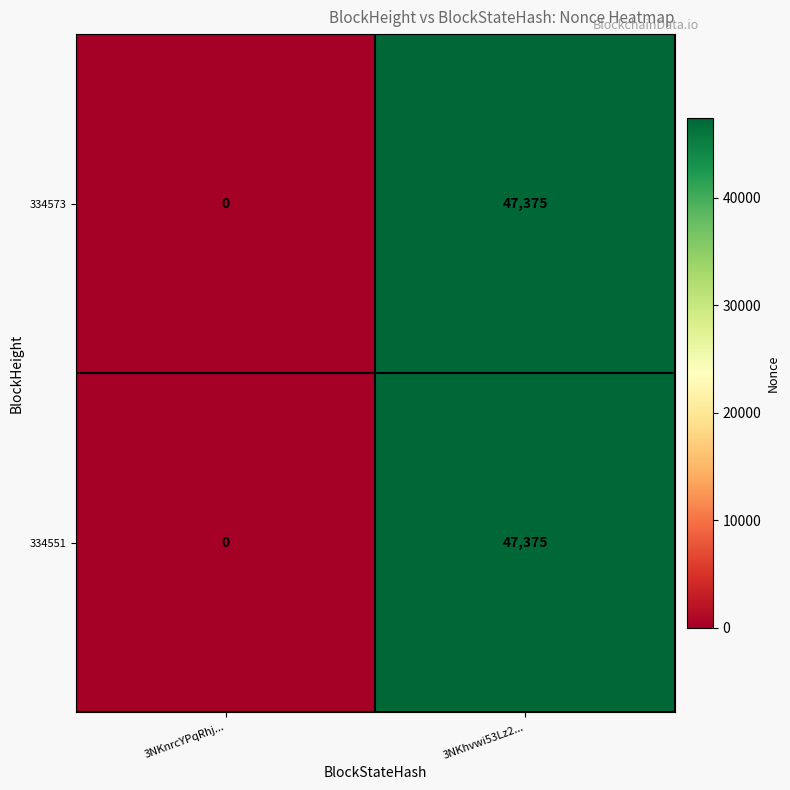

At which category is the sum across all series the highest?

3NKhvwi53Lz2...